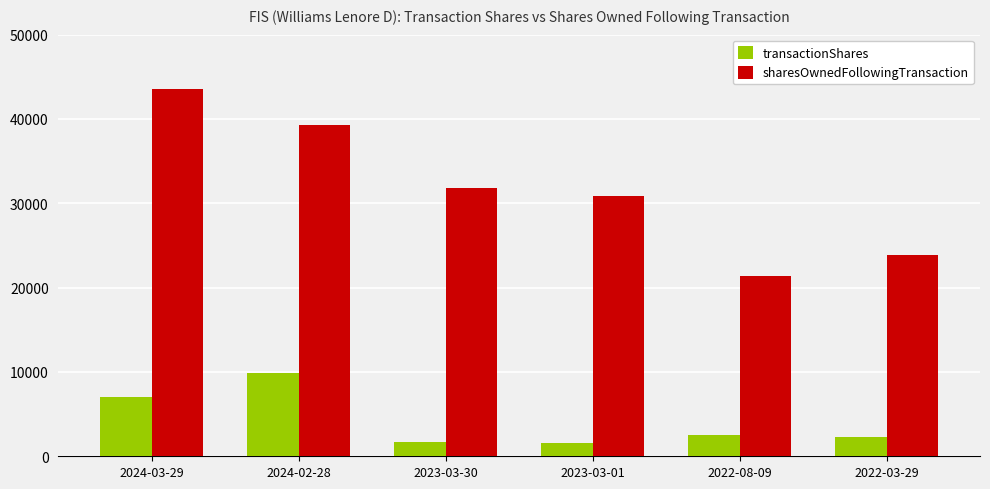

Which series has the largest total across all categories?

sharesOwnedFollowingTransaction